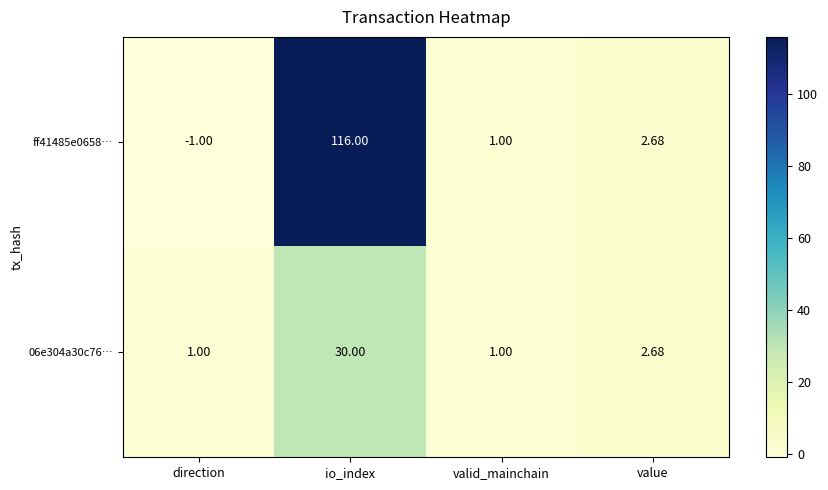

Where is 06e304a30c76… nearest to the value 15?

value